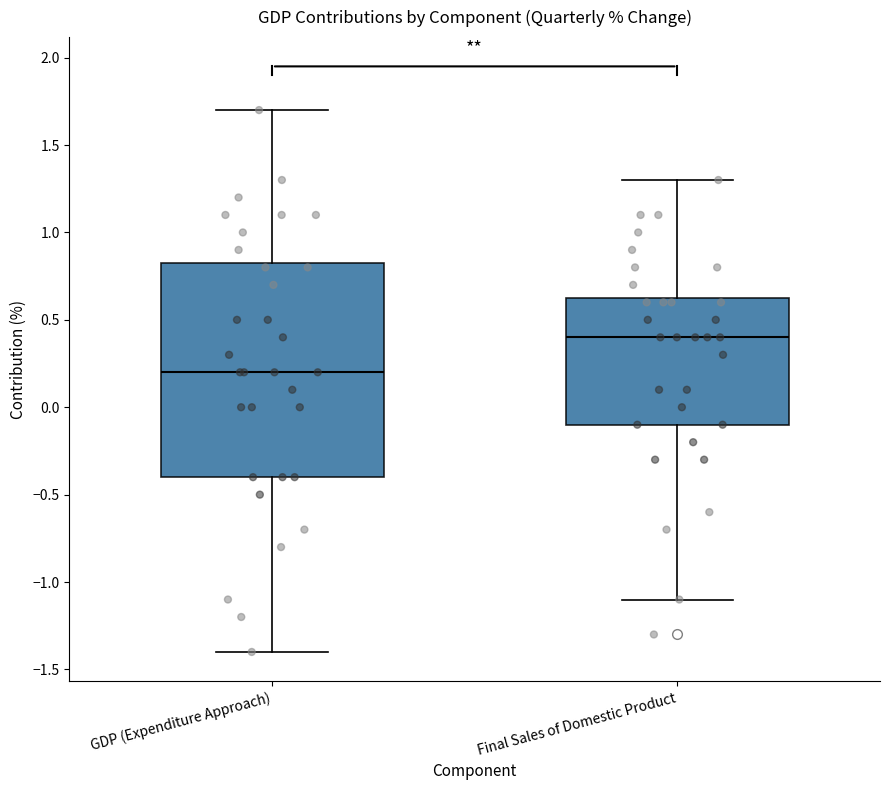

Which box's median line is the highest?

Final Sales of Domestic Product